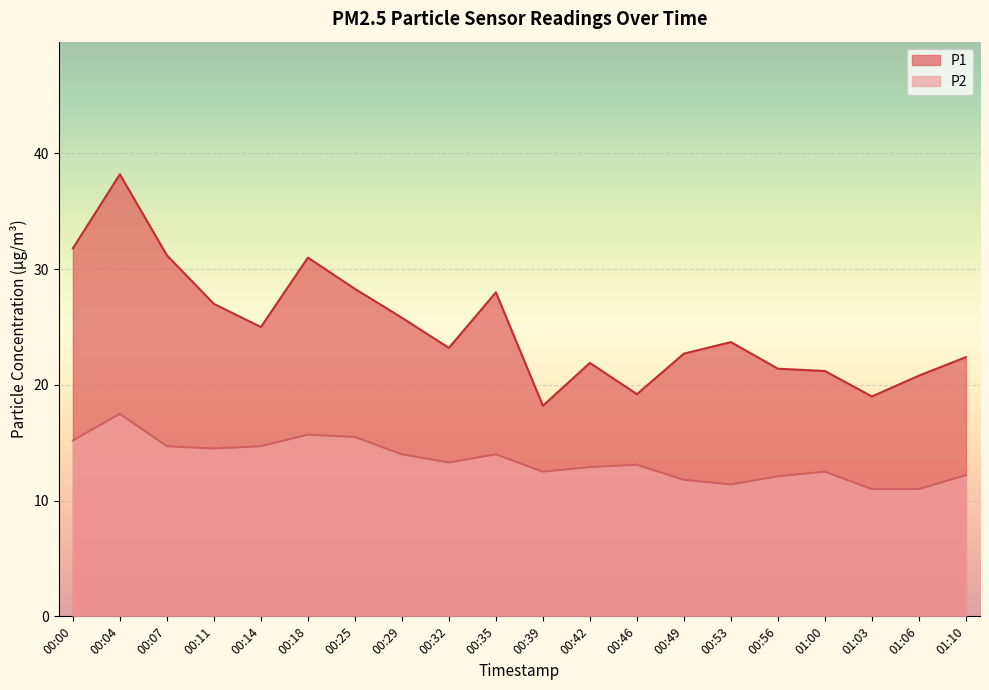

Rank the categories by P1 value from lowest to highest.

00:39, 01:03, 00:46, 01:06, 01:00, 00:56, 00:42, 01:10, 00:49, 00:32, 00:53, 00:14, 00:29, 00:11, 00:35, 00:25, 00:18, 00:07, 00:00, 00:04